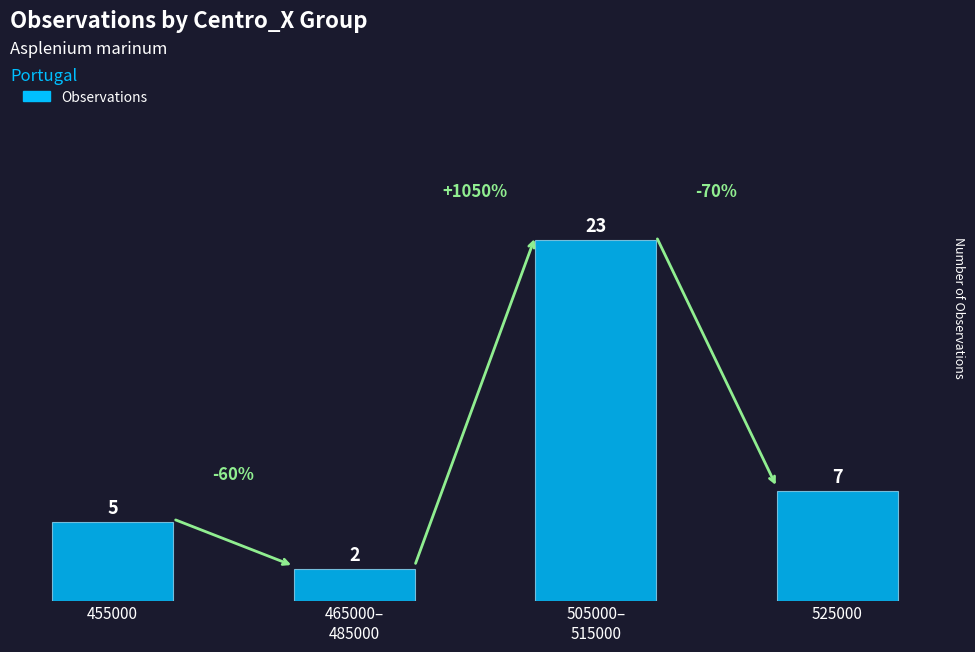

Rank the categories by value from lowest to highest.

465000–
485000, 455000, 525000, 505000–
515000